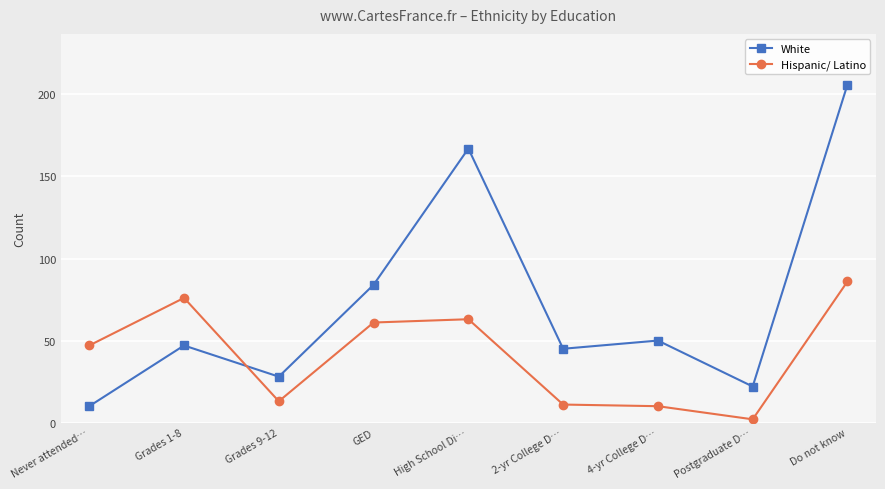

At which category does Hispanic/ Latino reach its first local valley?

Grades 9-12